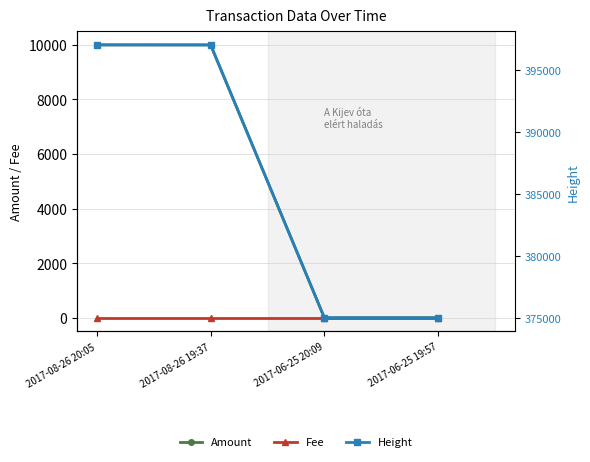

True or false: Fee has more than 1 points higher than both neighbors.

False